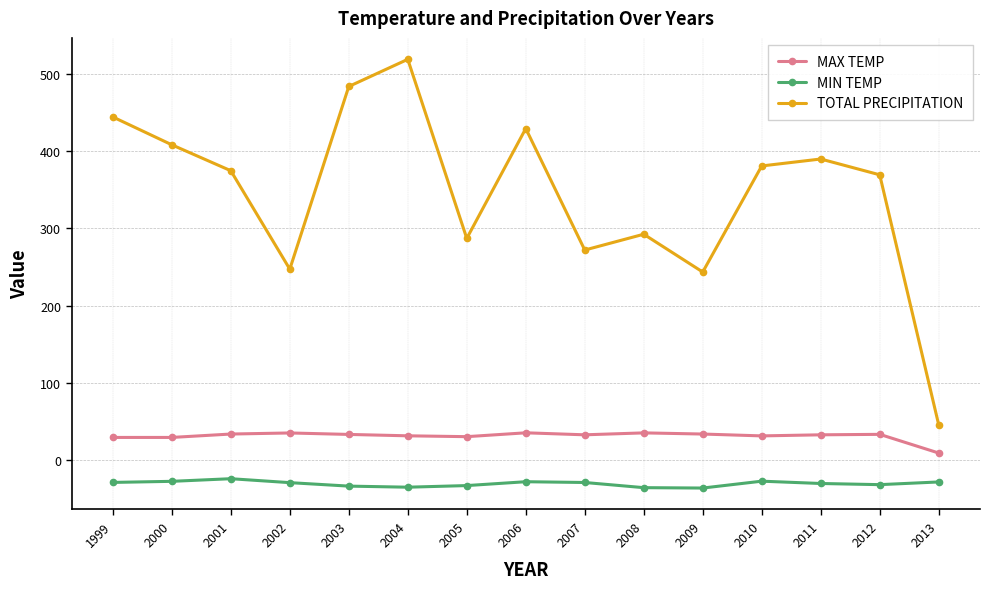

Does the chart have visible grid lines?

Yes